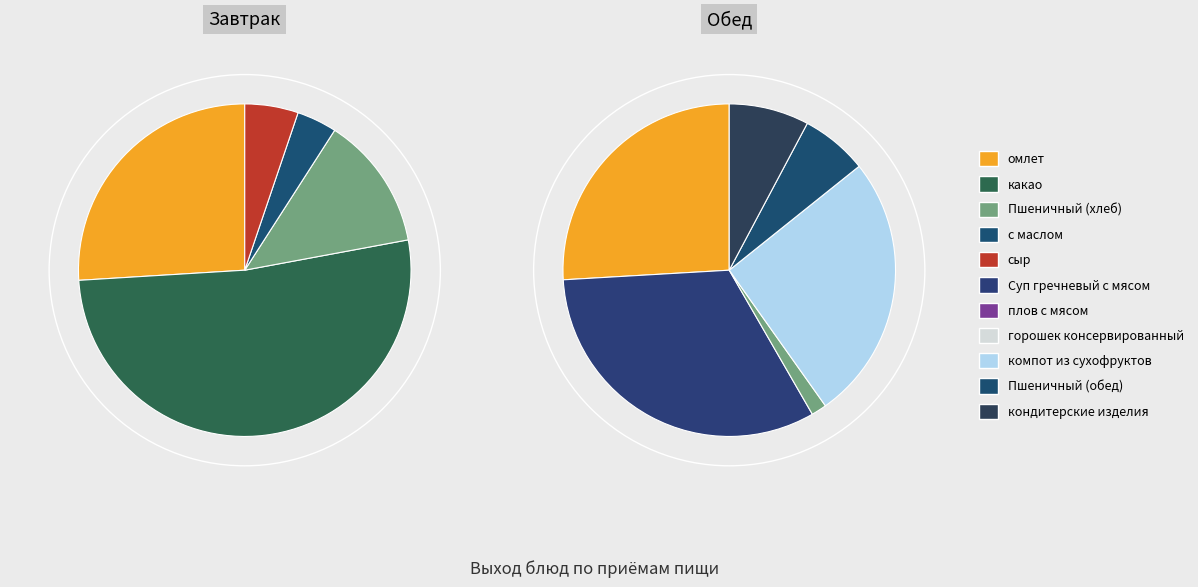

Count the number of slices in the pie.

11